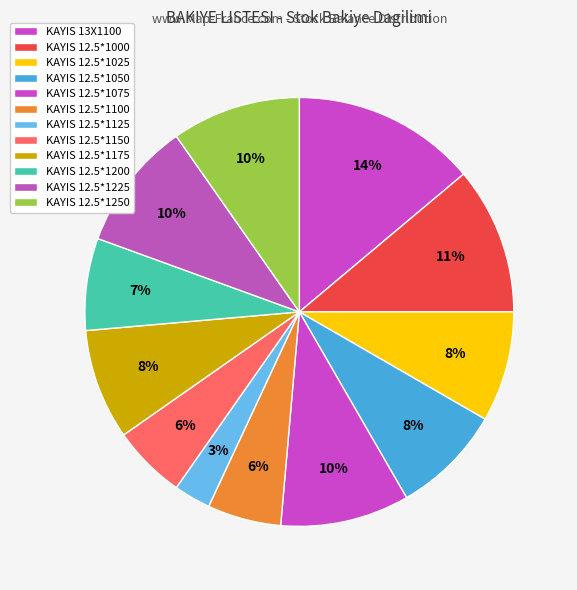

The KAYIS 13X1100 slice represents 23% of the pie. True or false?

False